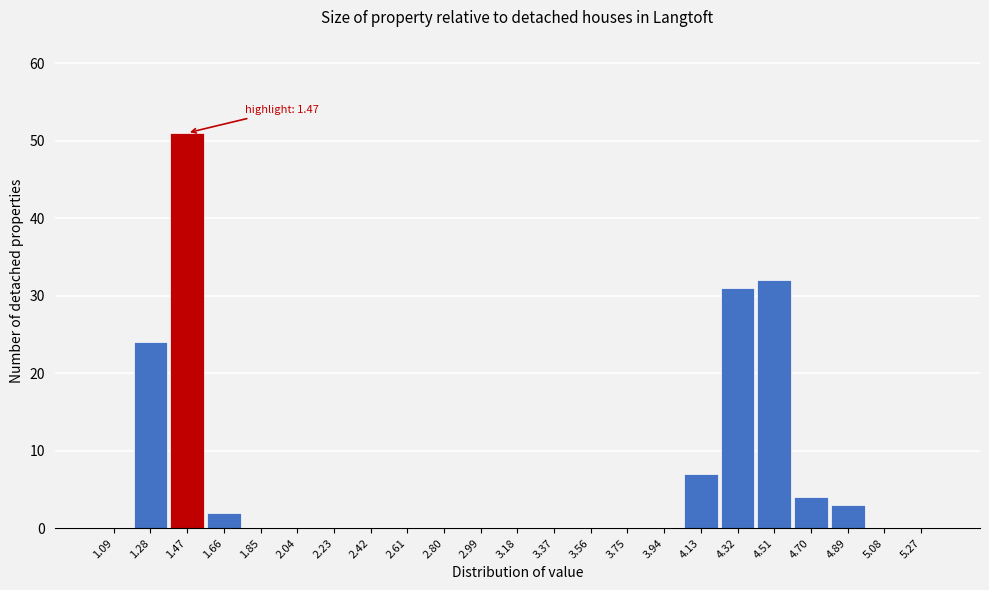

Over which range of the x-axis is the bar tallest?

1.38 to 1.57